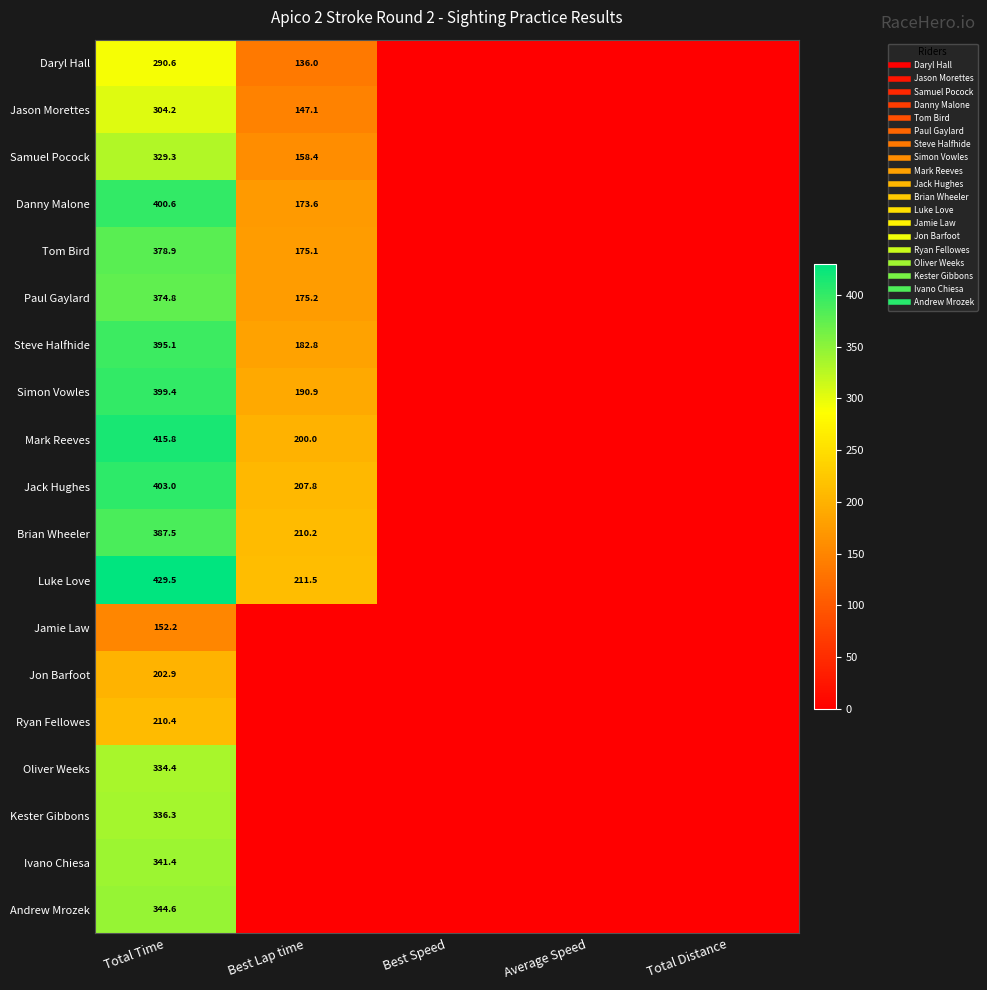

At which category is the sum across all series the highest?

Total Time